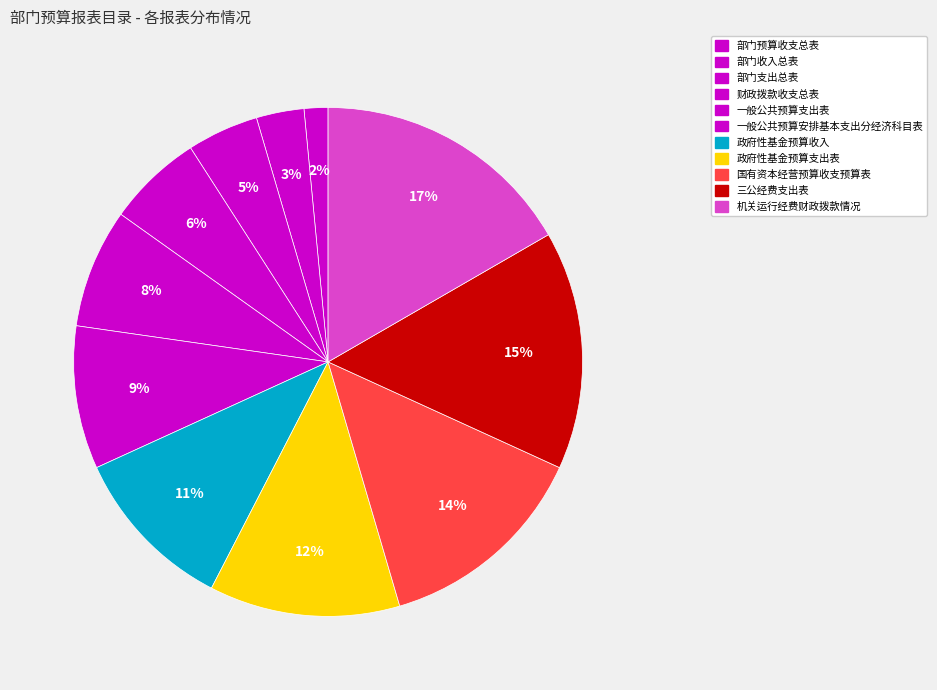

Is it true that 三公经费支出表 is 3% of the pie?

False